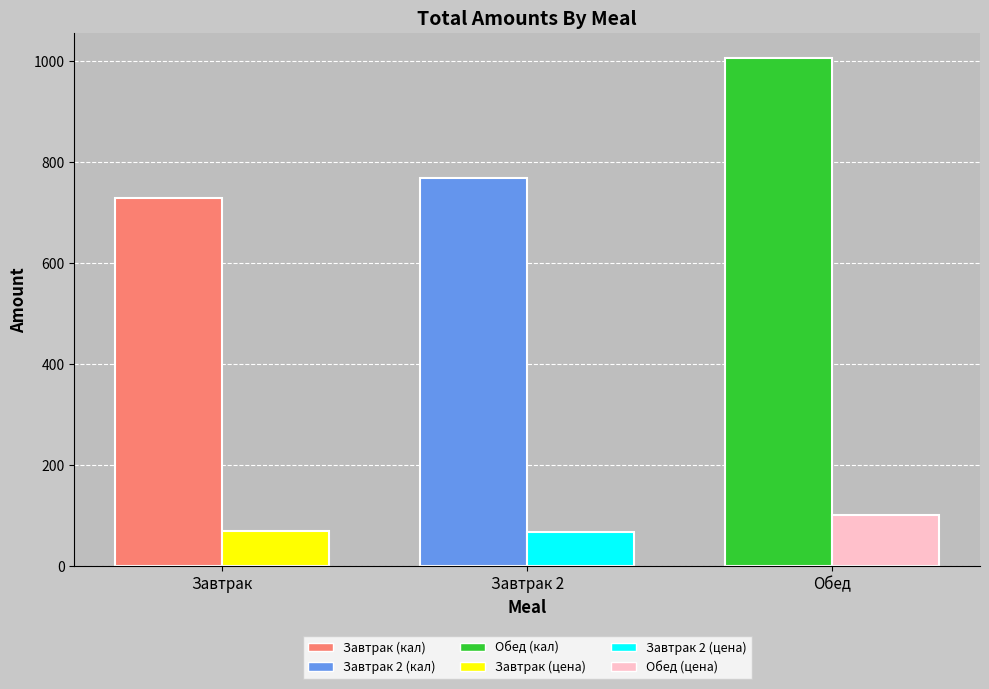

Are the bars horizontal?

No